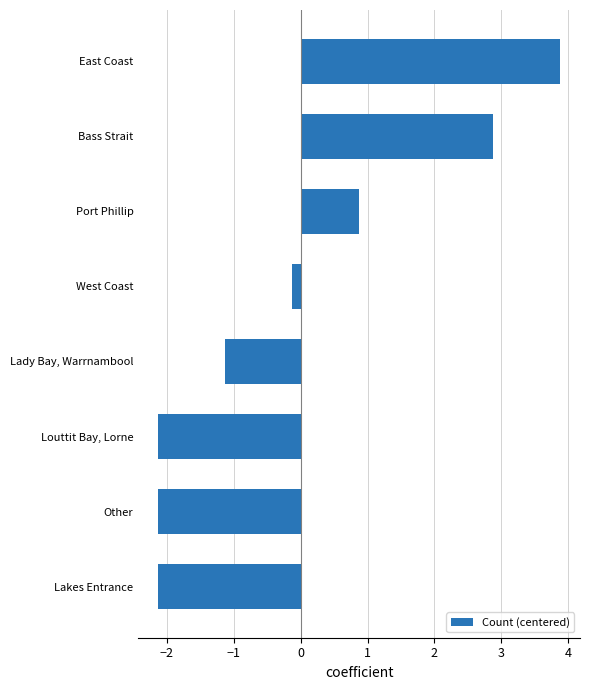

At which label is the value closest to 0?

West Coast